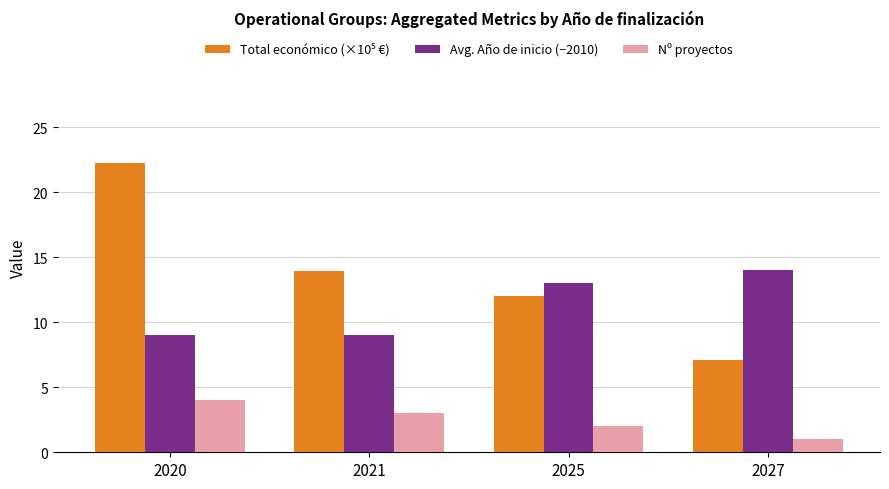

Read the Avg. Año de inicio (−2010) value at 2021.

9.0